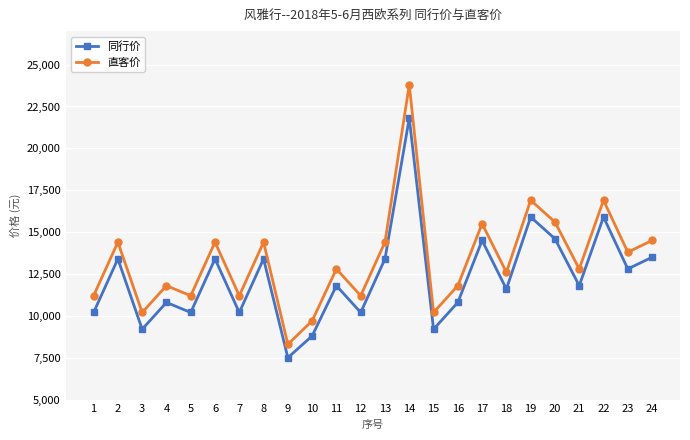

Where is the first local maximum for 直客价?

2